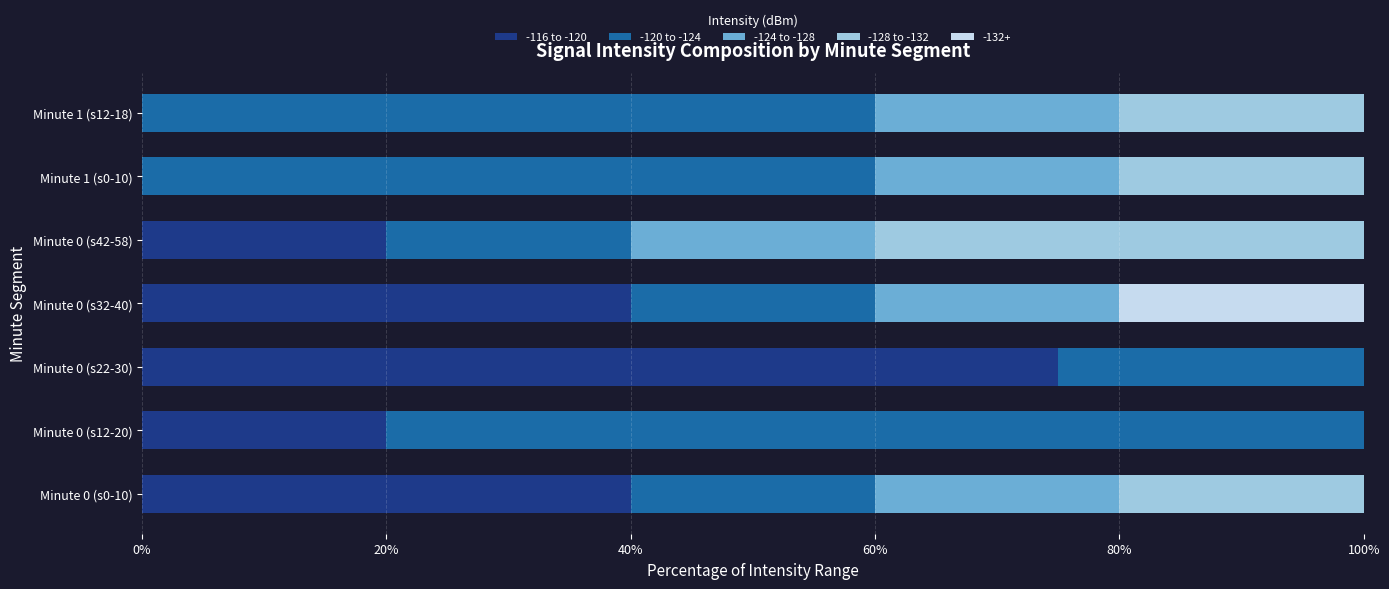

What is the sum of all -116 to -120 values?

195